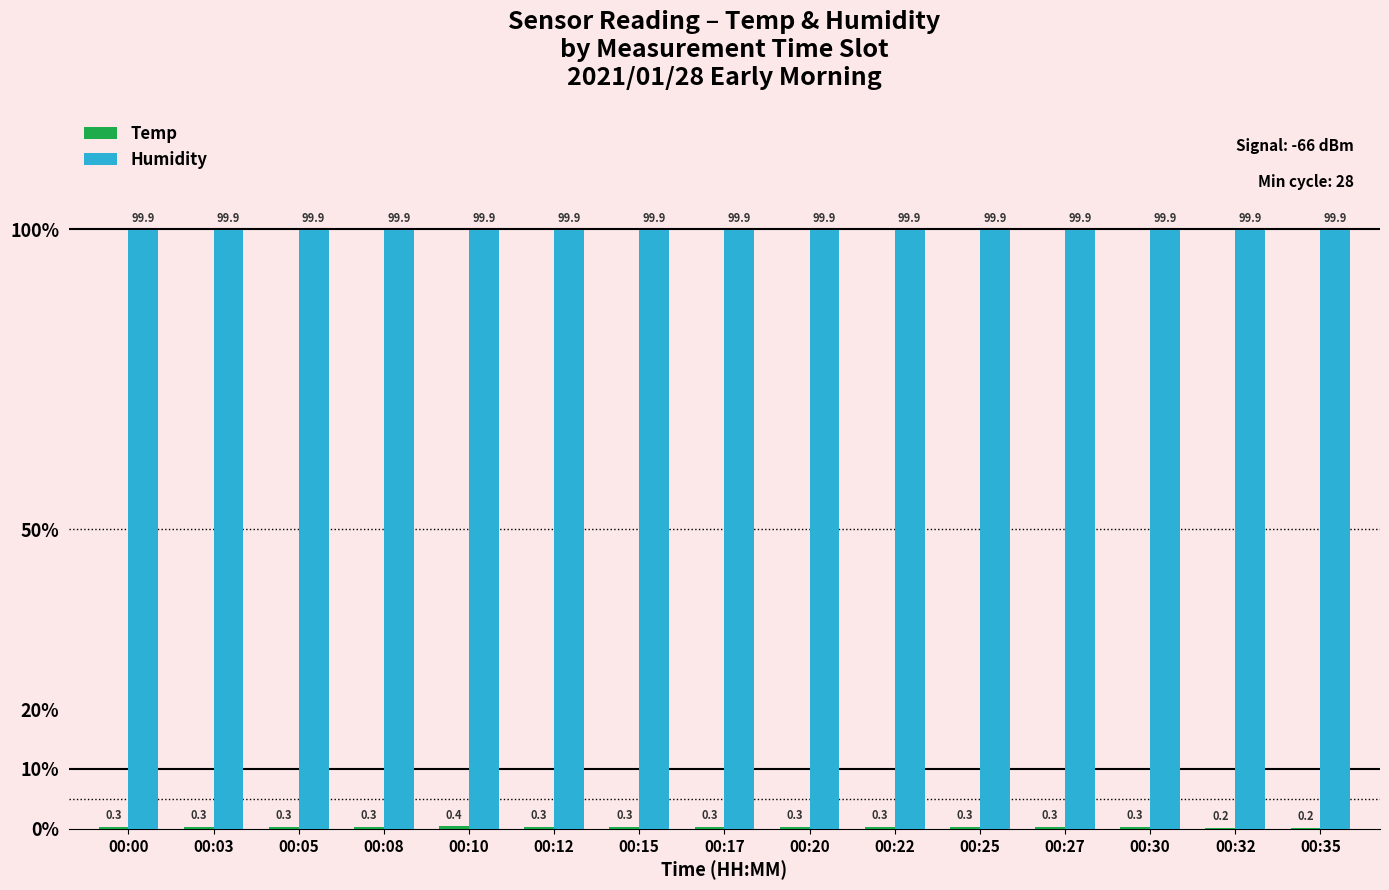

What is the average value of the Humidity series?

99.9